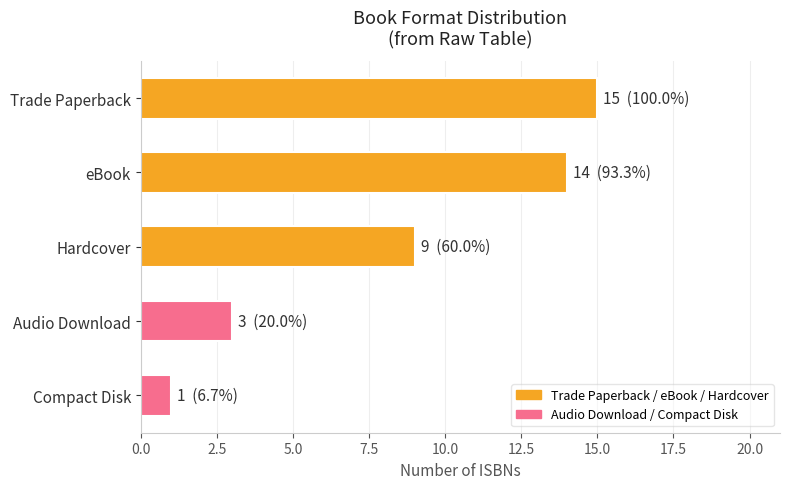

Which has a higher value, Compact Disk or Hardcover?

Hardcover